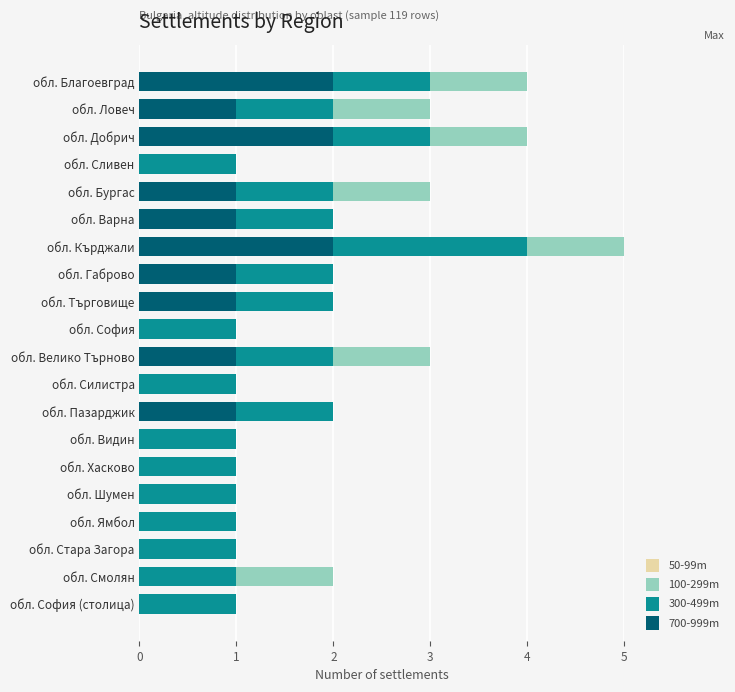

At which category is the sum across all series the highest?

обл. Кърджали